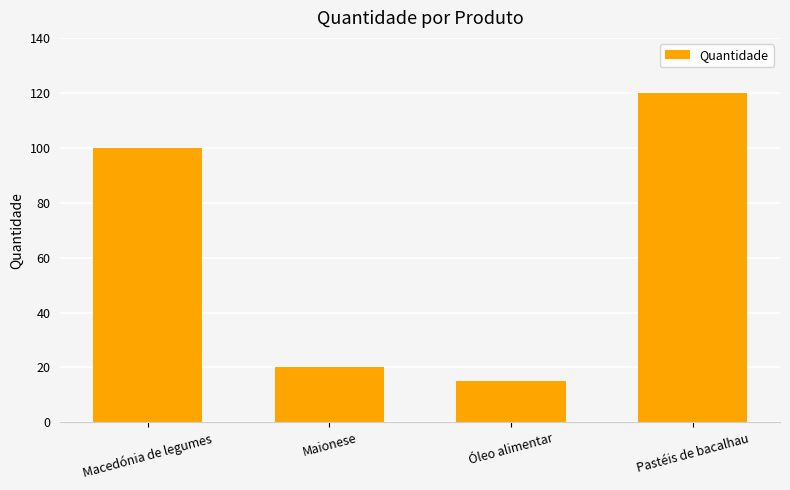

What is the difference between the values at Pastéis de bacalhau and Maionese?

100